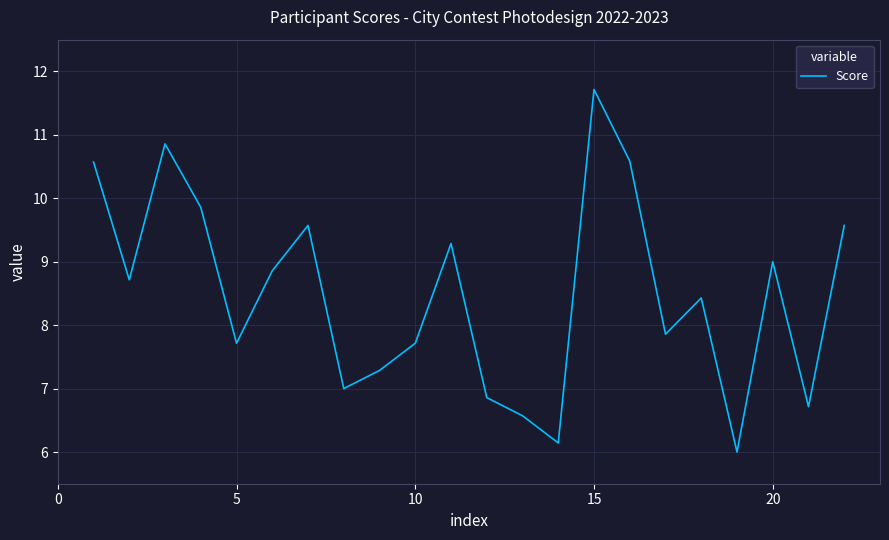

What is the minimum value shown in the chart?

6.0